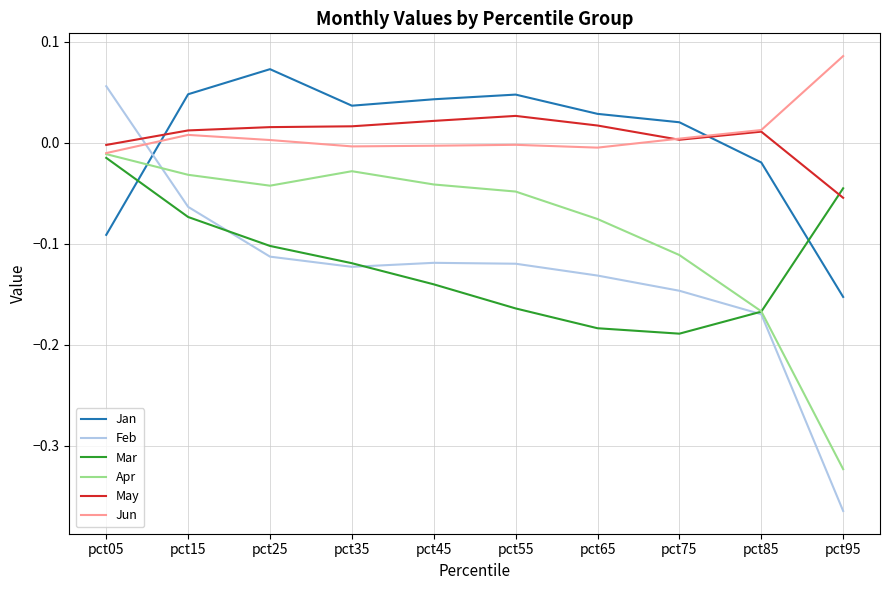

Does the chart display data point markers on the line(s)?

No